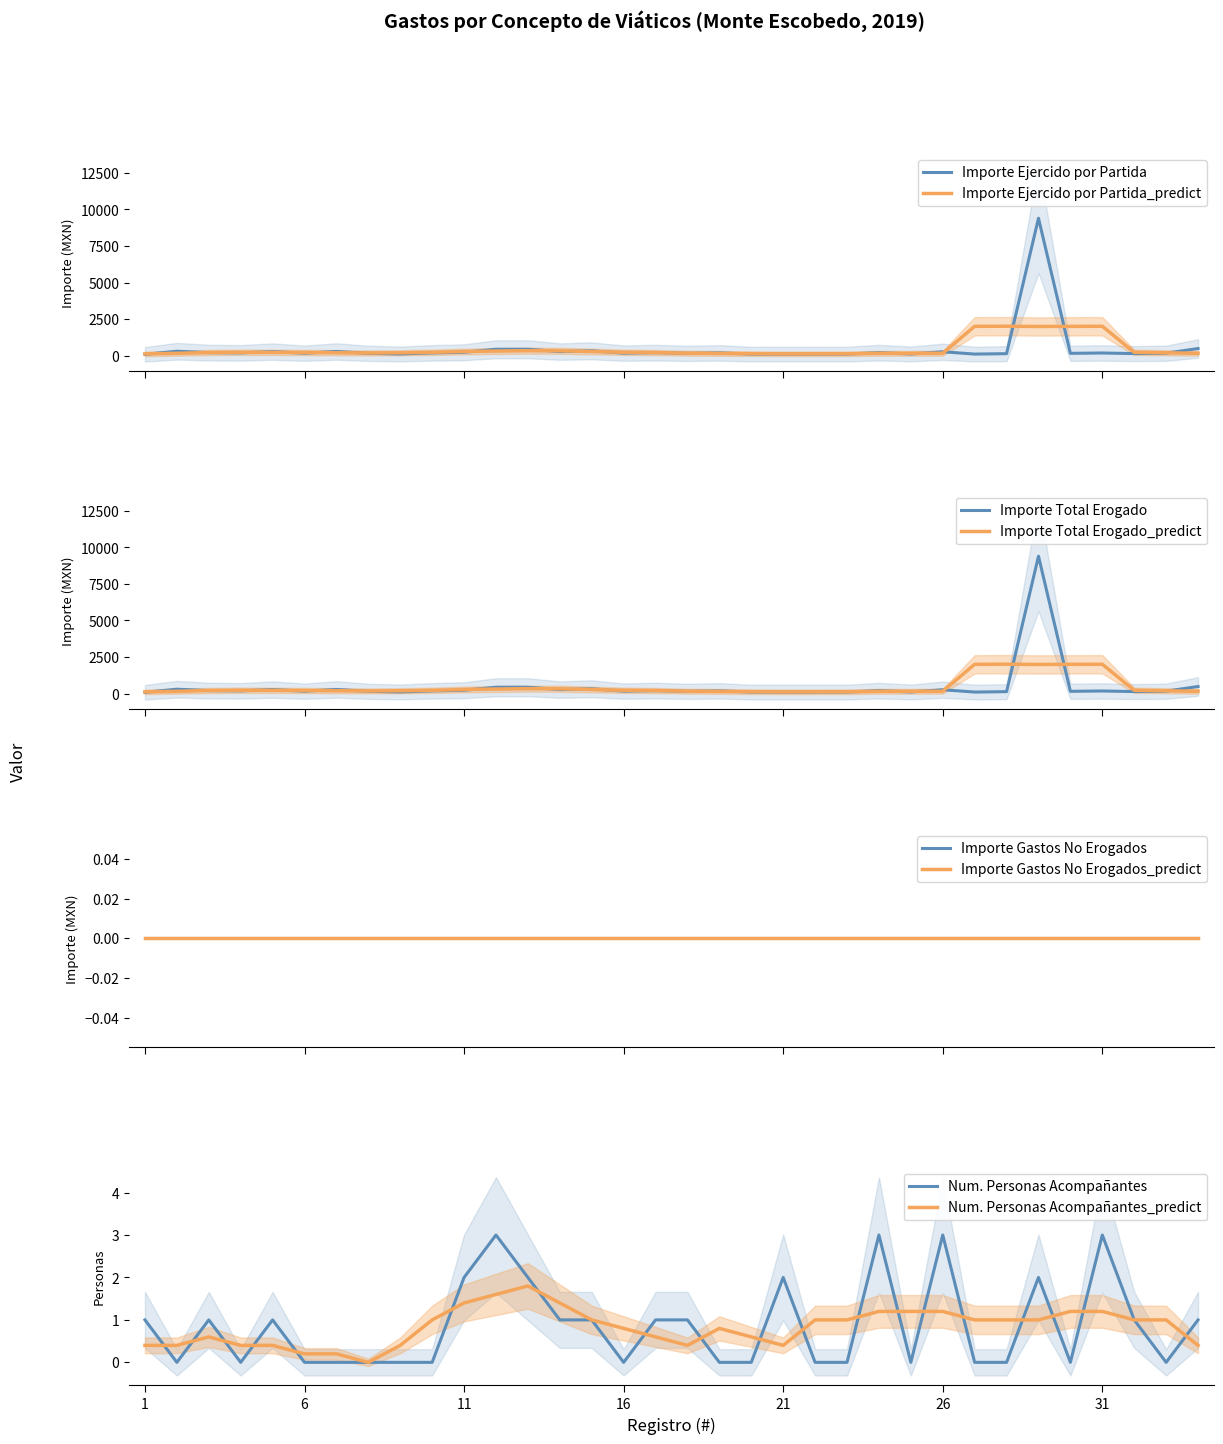

Is it true that Importe_total_erogado equals 100.0 at 20?

True